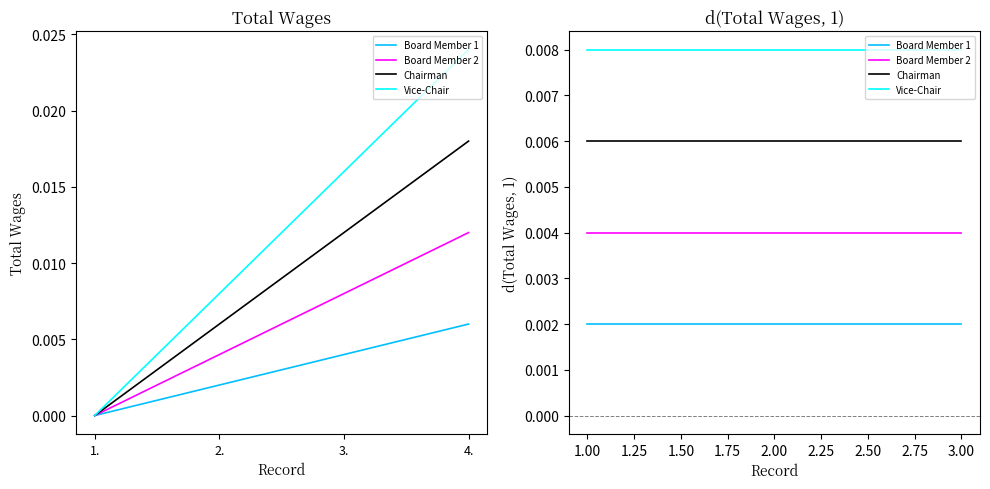

What position from the left is 2.?

2